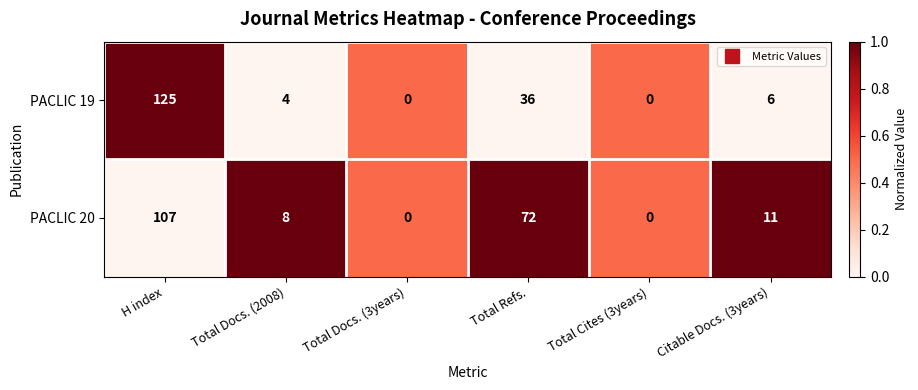

Count the number of data series in this chart.

2